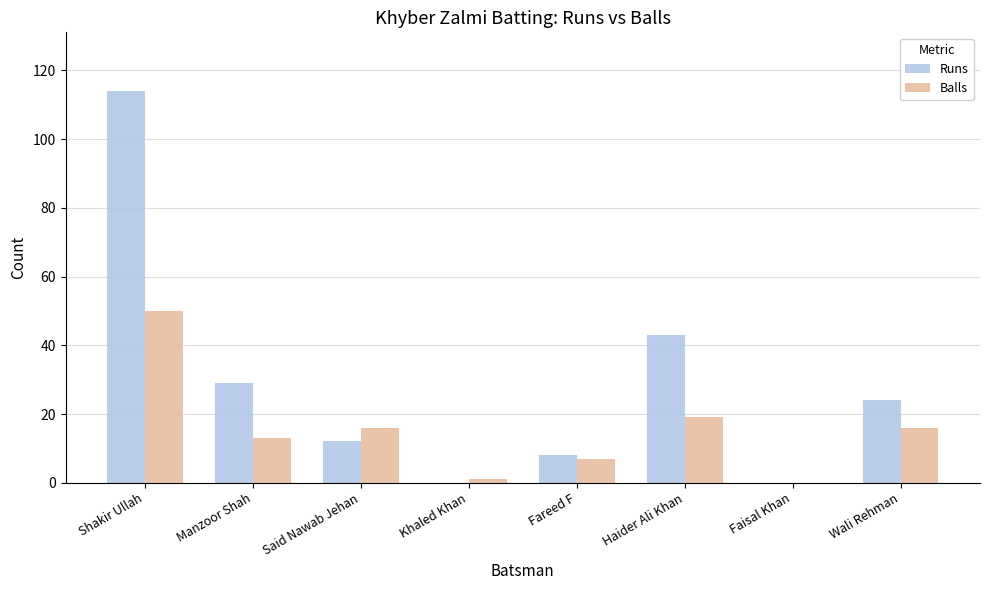

What is the average value of the Balls series?

15